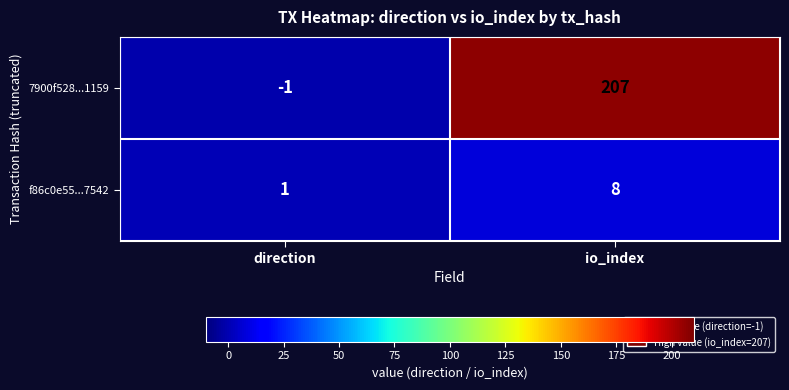

What is the difference between the highest and lowest values at direction?

2